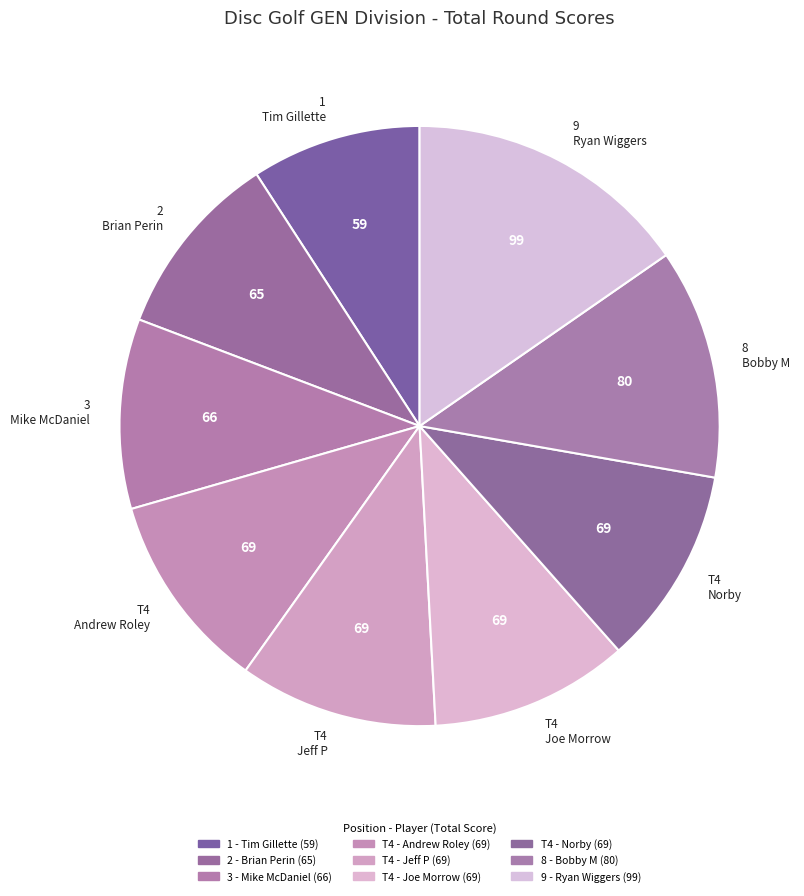

Is it true that 1 Tim Gillette is 1% of the pie?

False